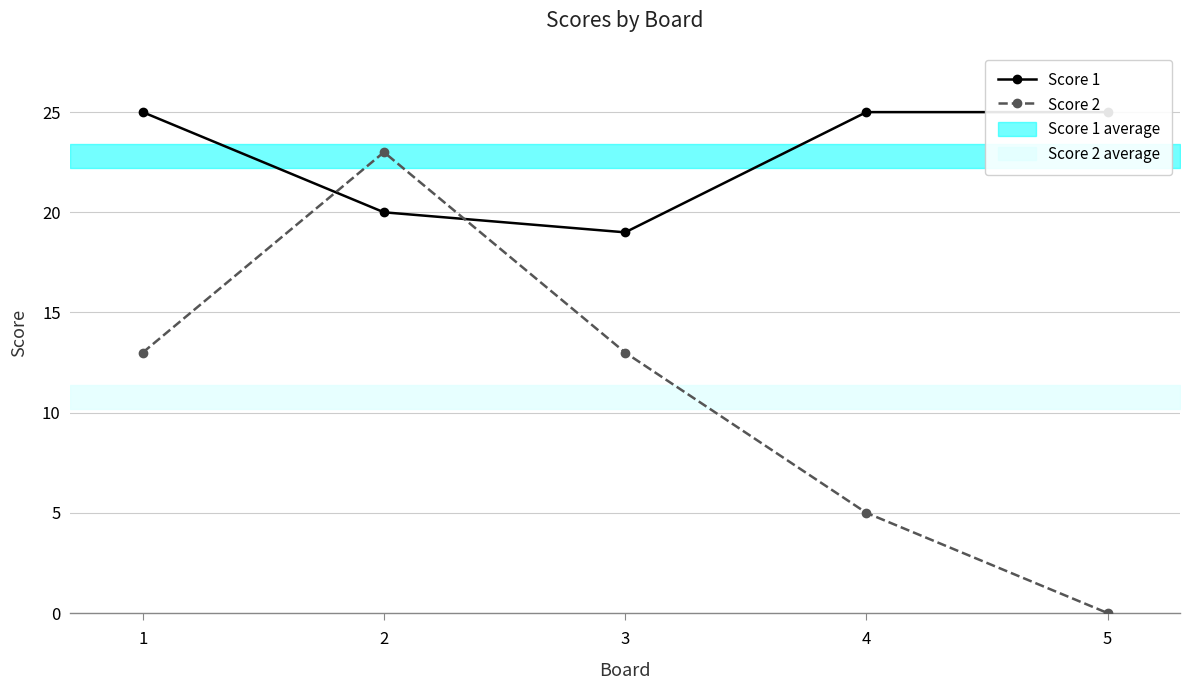

The value of Score 2 at 4 is 3. True or false?

False